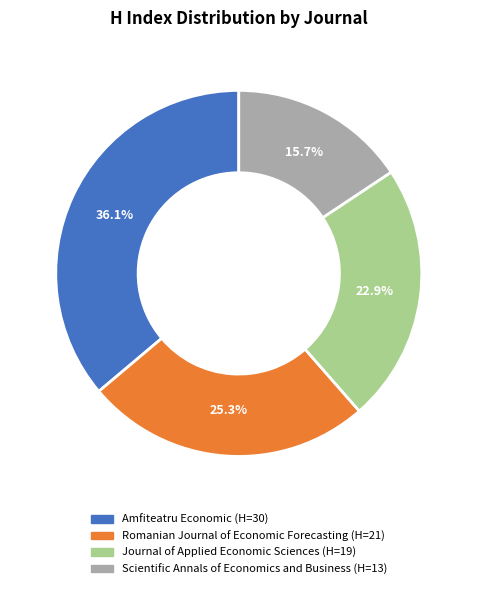

What is the ratio of the value at Amfiteatru Economic to the value at Romanian Journal of Economic Forecasting?

1.4